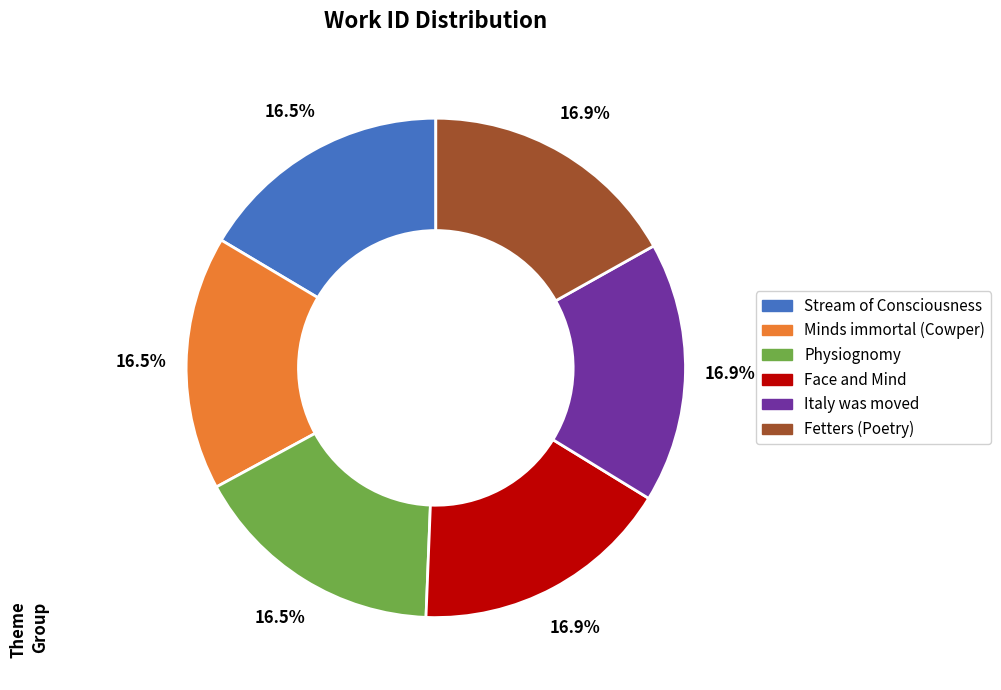

Is Fetters (Poetry) the majority of the pie?

No